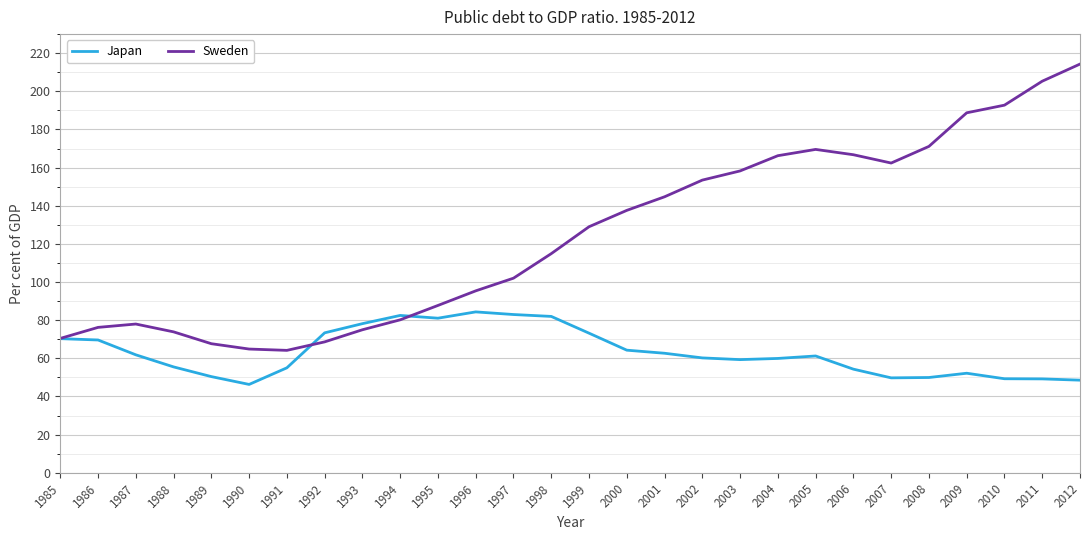

Which series has the largest range (max minus min)?

Sweden